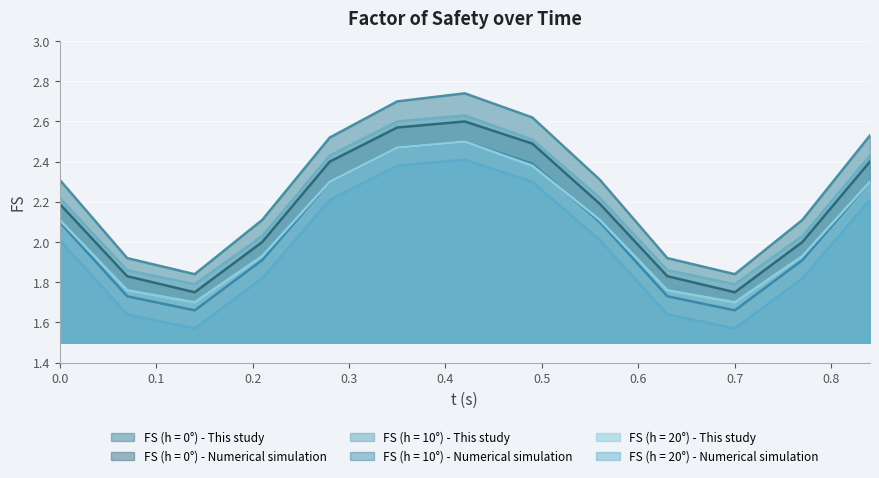

Is it true that FS (h = 20°) - This study equals 2.1 at 0.0?

True